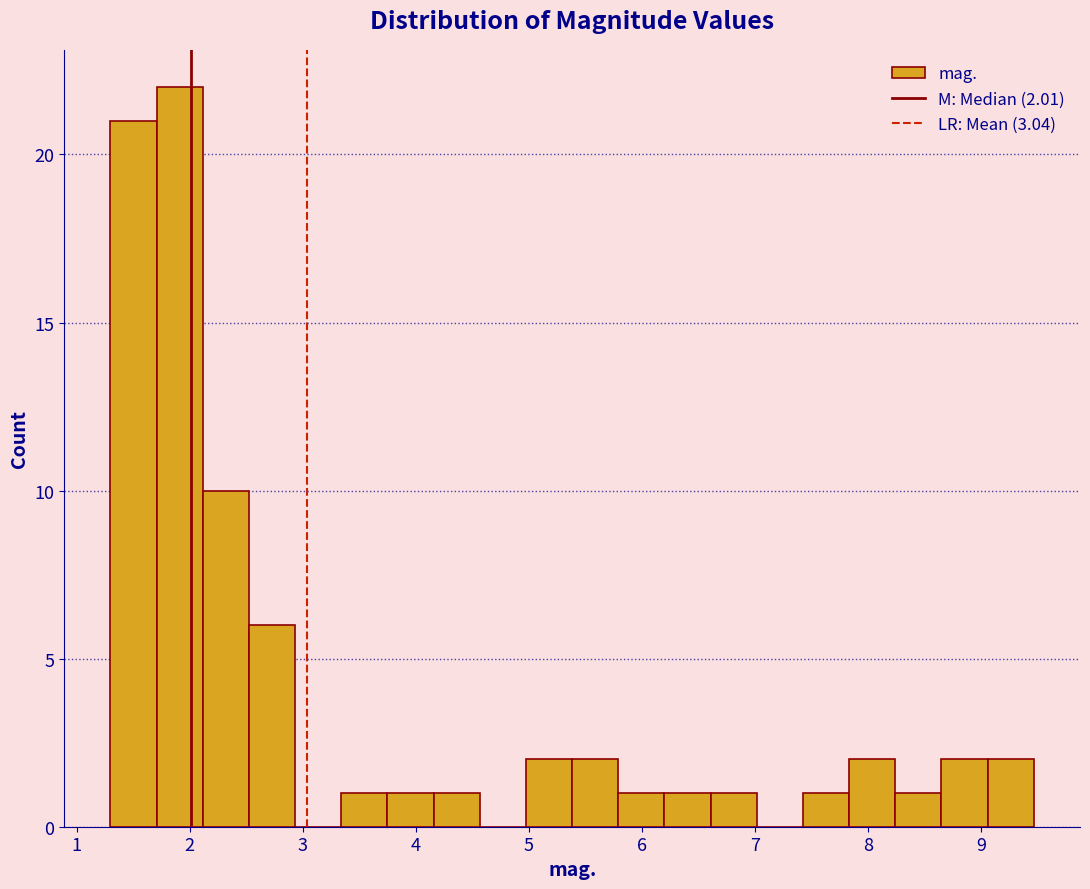

Over which range of the x-axis is the bar tallest?

1.7 to 2.1